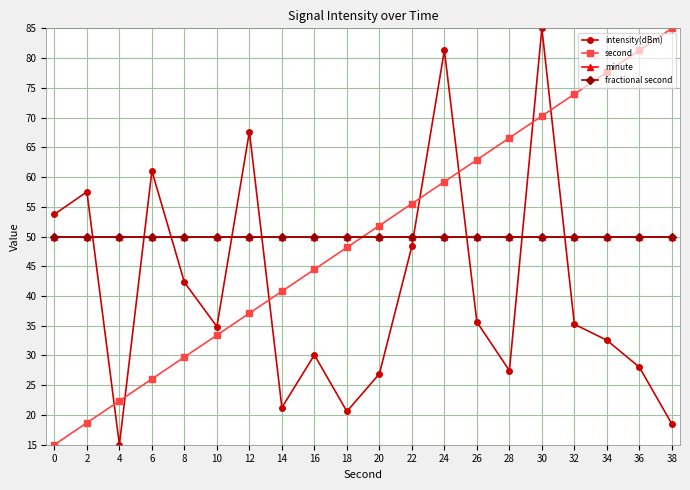

How many intersections are there between second and intensity(dBm)?

7